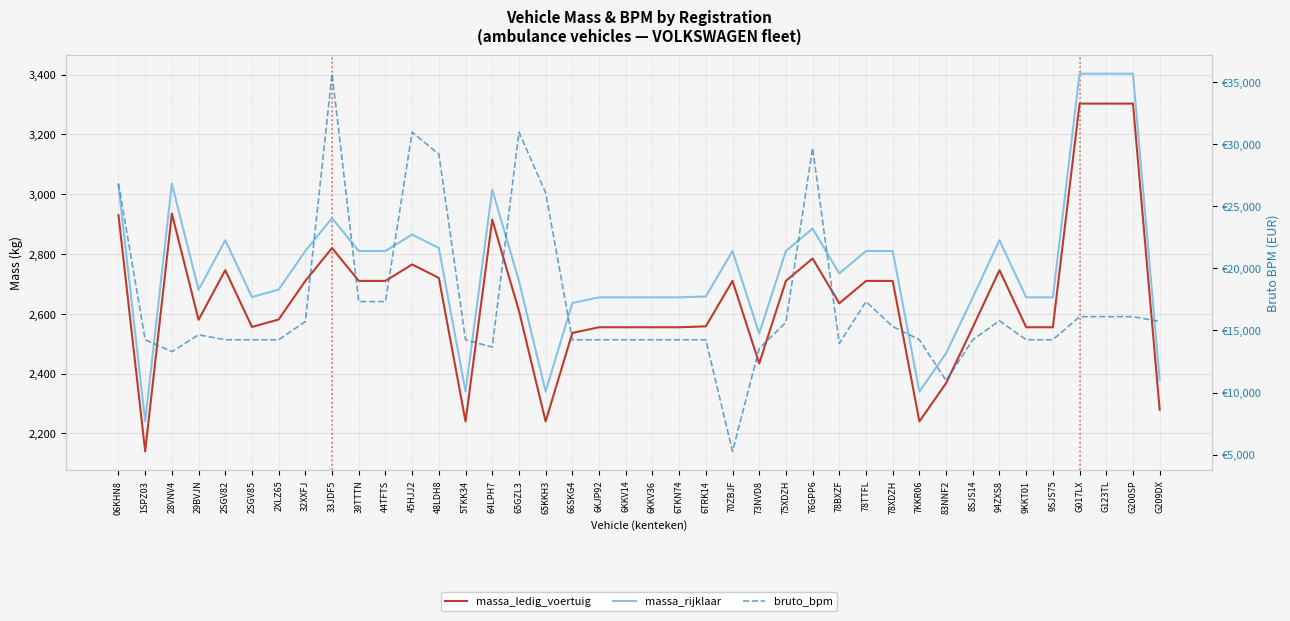

Rank the series at 5TKK34 from highest to lowest value.

bruto_bpm, massa_rijklaar, massa_ledig_voertuig